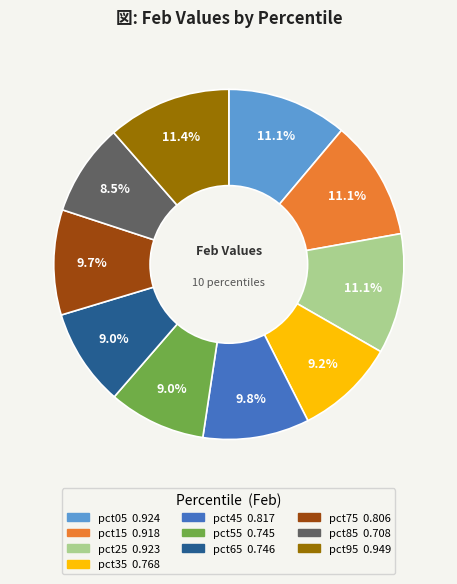

Which has a higher value, pct95 or pct75?

pct95